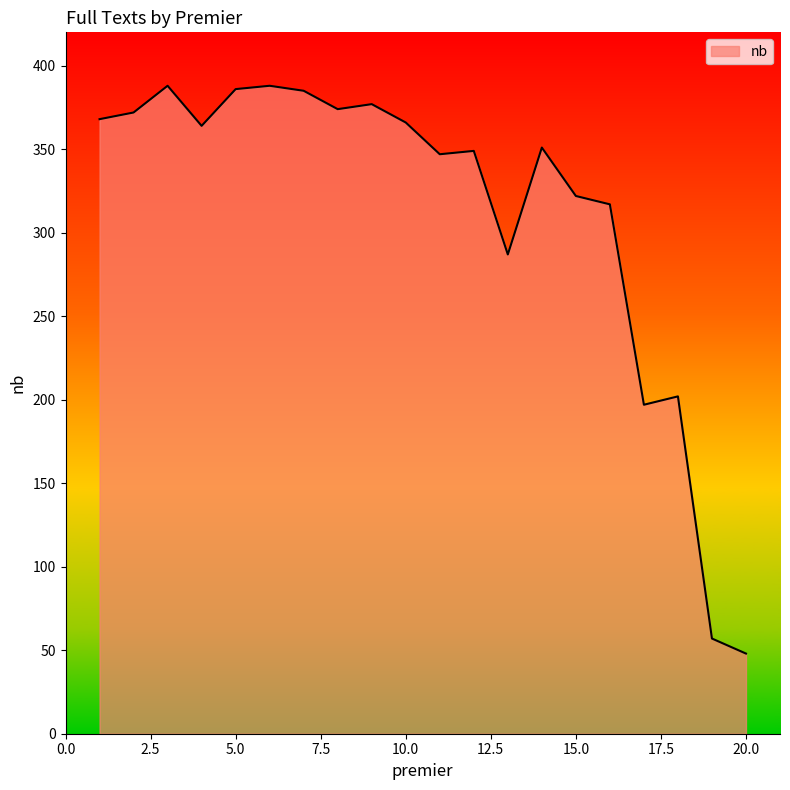

What is the difference between the maximum and minimum values?

340